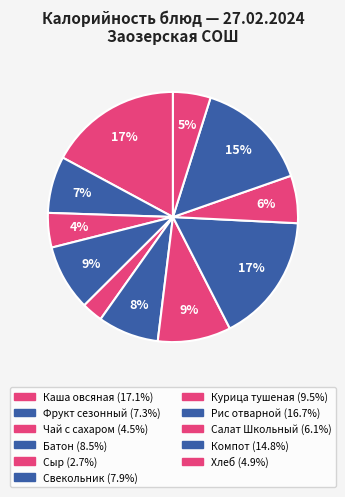

Is it true that Чай с сахаром is 1% of the pie?

False